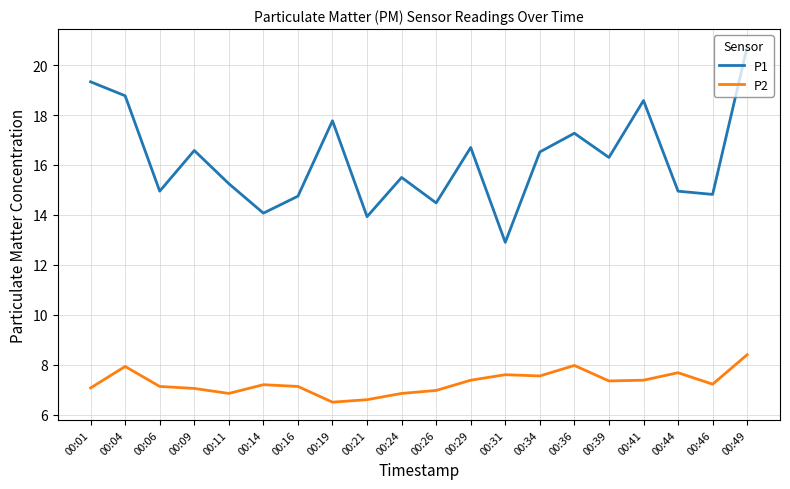

What is the total value across all series at 00:01?

26.4